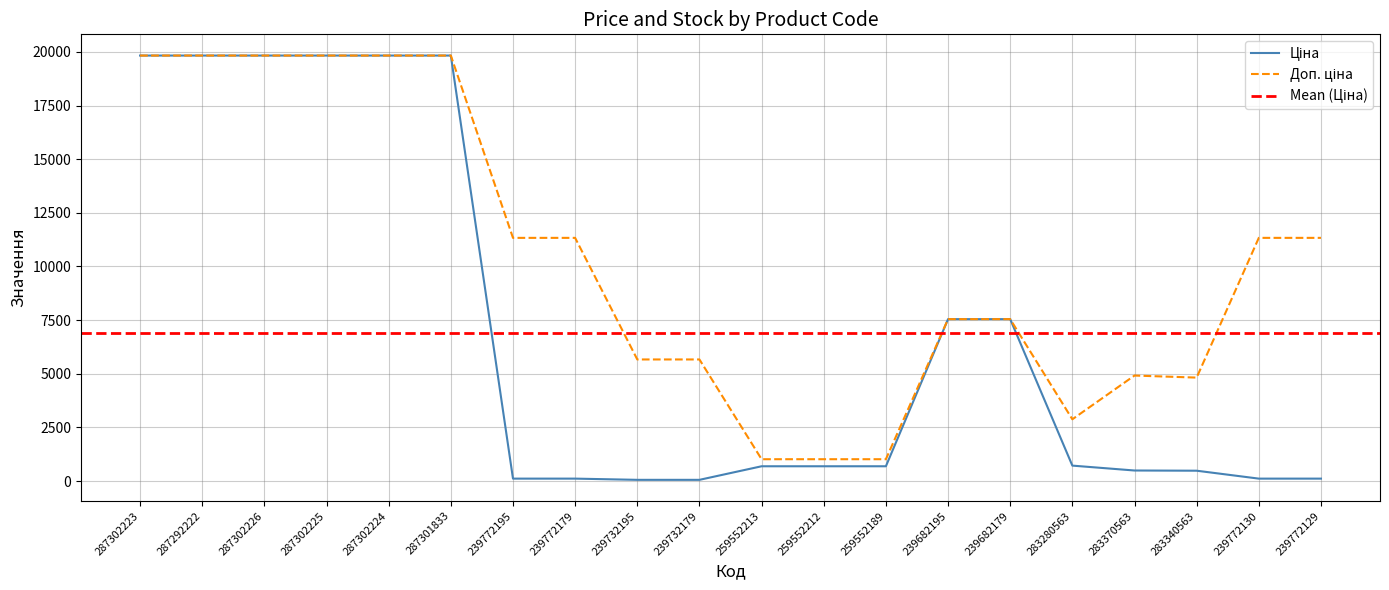

True or false: Доп. ціна and Ціна cross at least once.

False